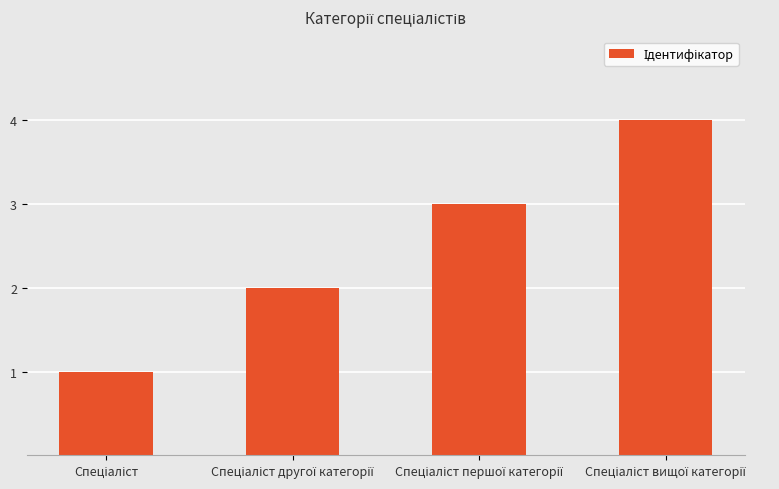

Does the chart contain stacked bars?

No